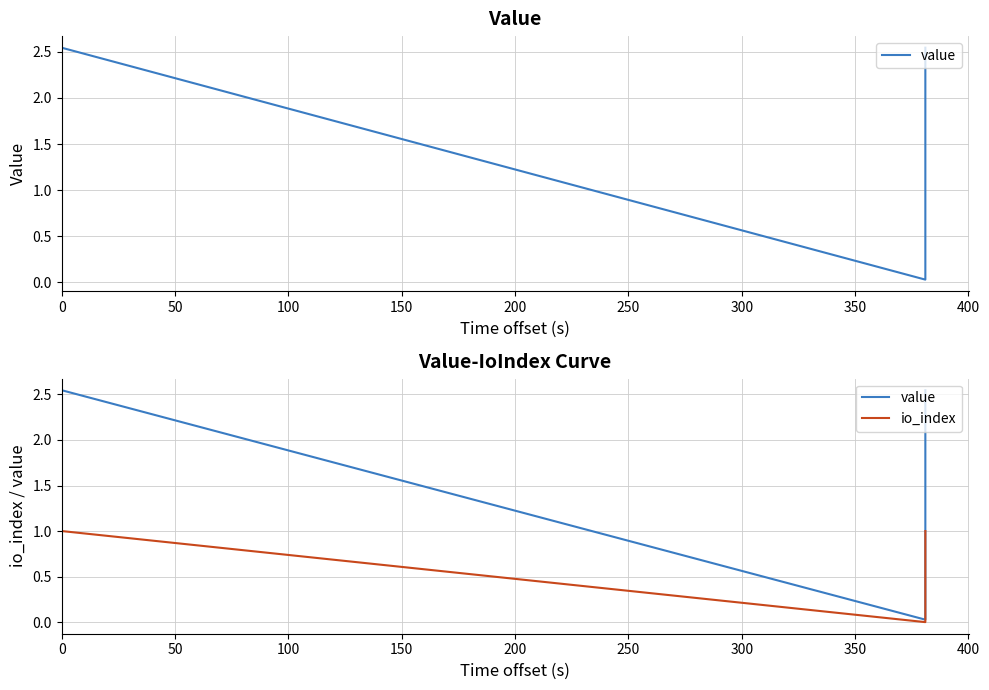

Rank the series by their maximum value, from highest to lowest.

value, io_index